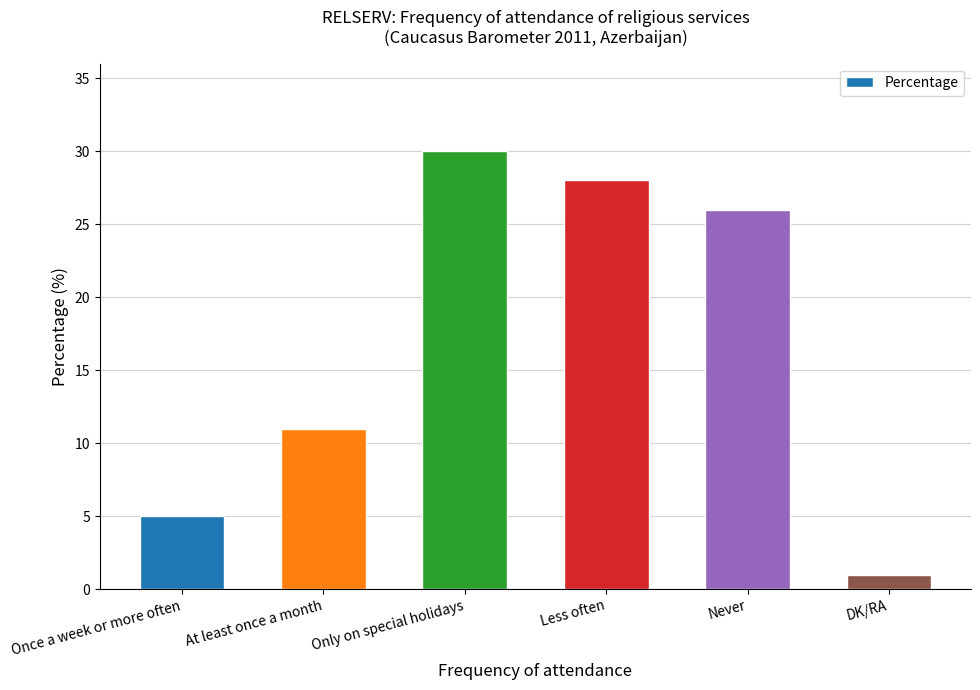

True or false: the data shows 11 at At least once a month.

True